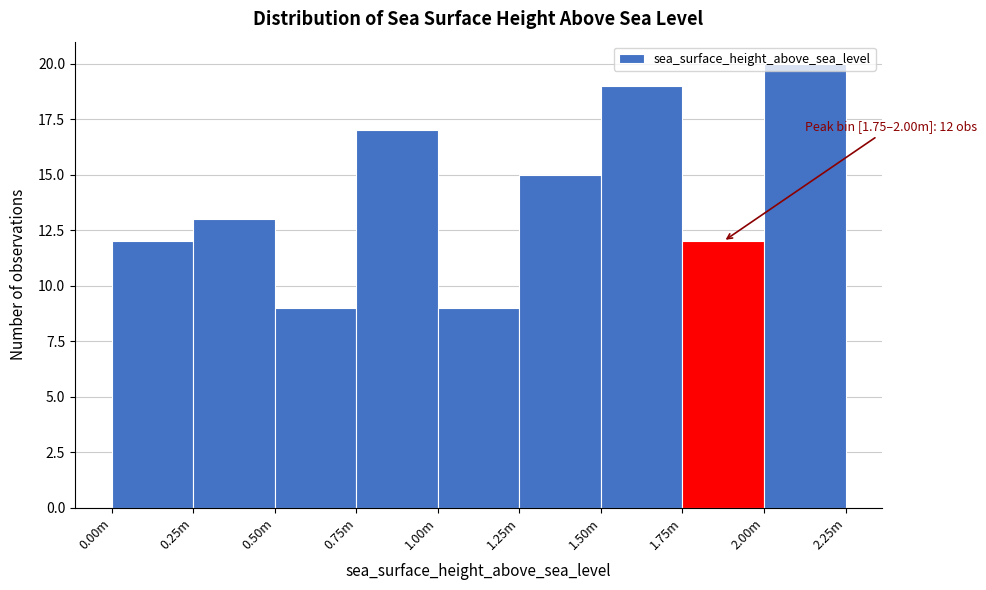

True or false: the data shows 9 at 2.00m.

False